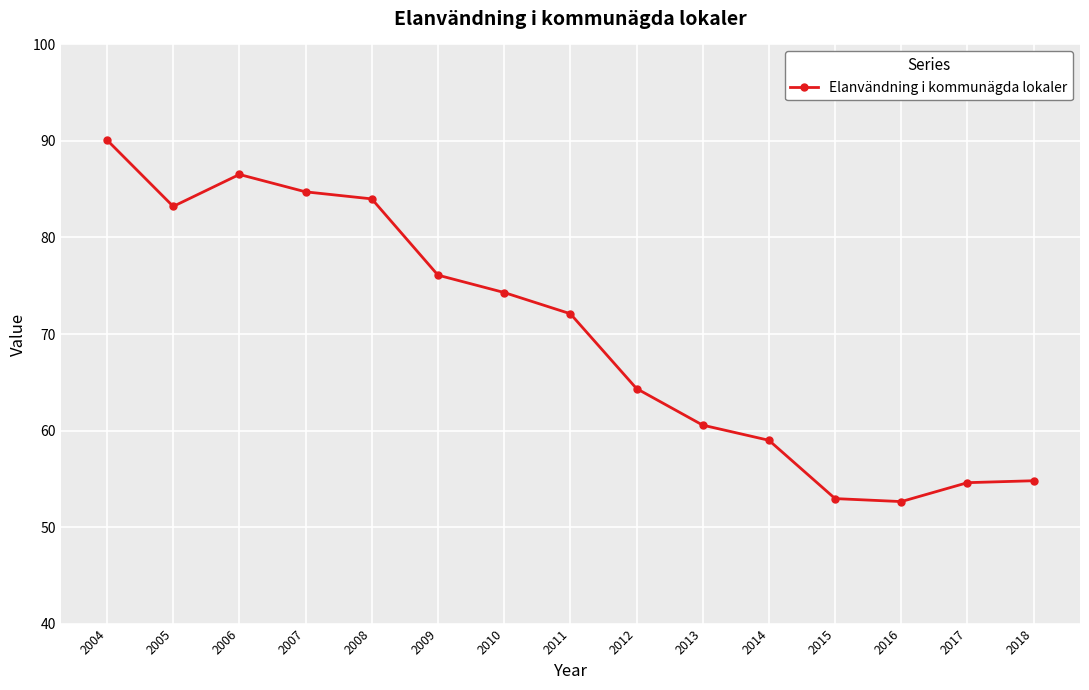

At which category does the data reach its first local peak?

2006